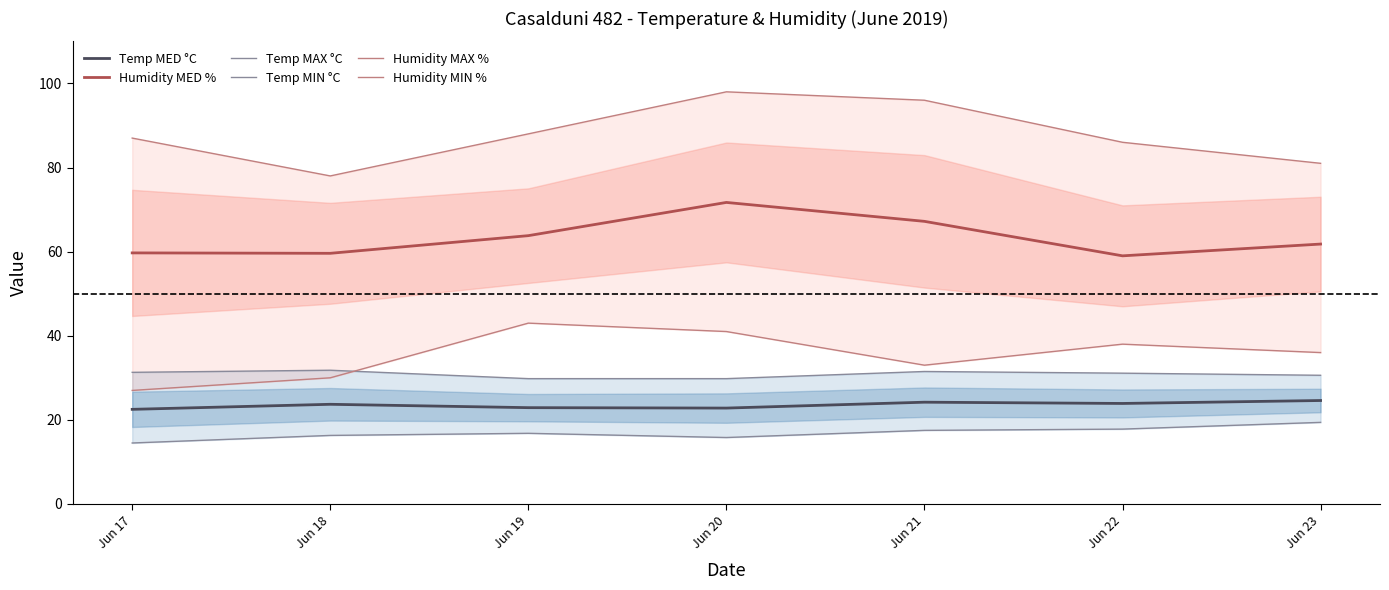

What is the value of the Humidity MIN % point at the 5th from the left?

33.0